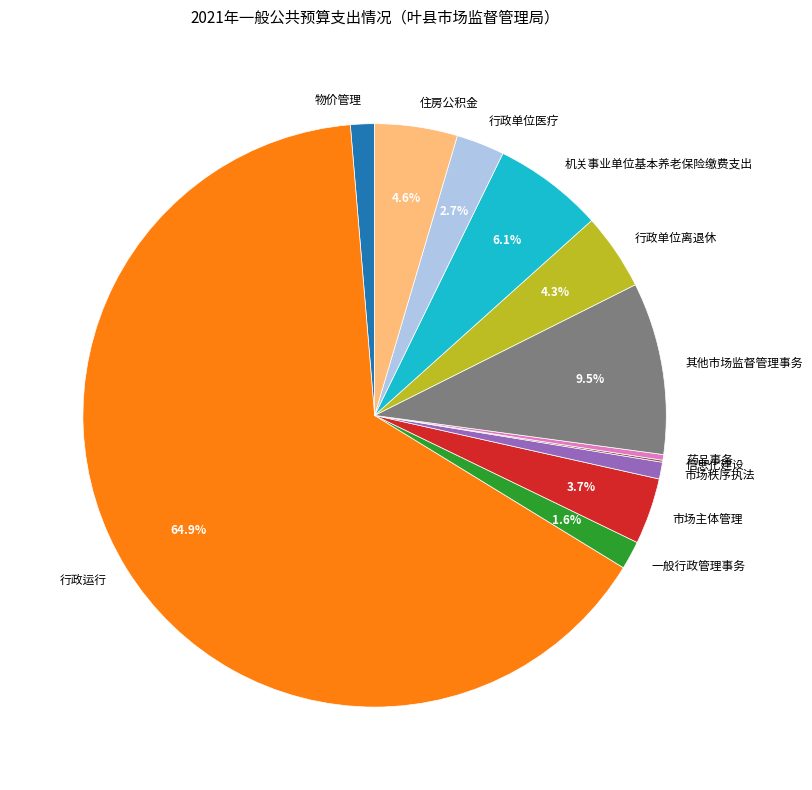

To the nearest percent, what is the combined percentage of 住房公积金 and 行政运行?

70%